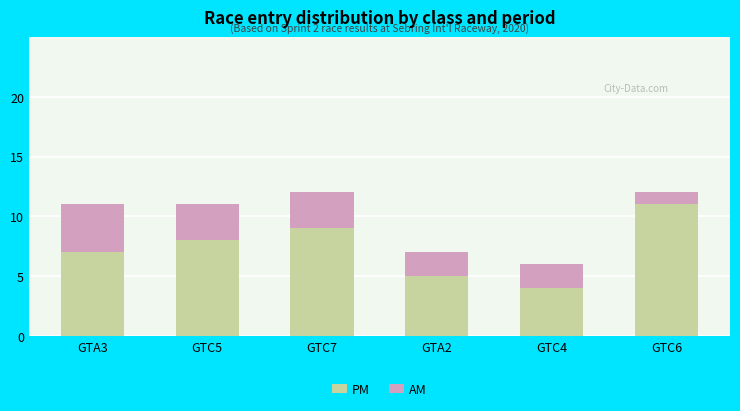

What is the total value across all series at GTC6?

12